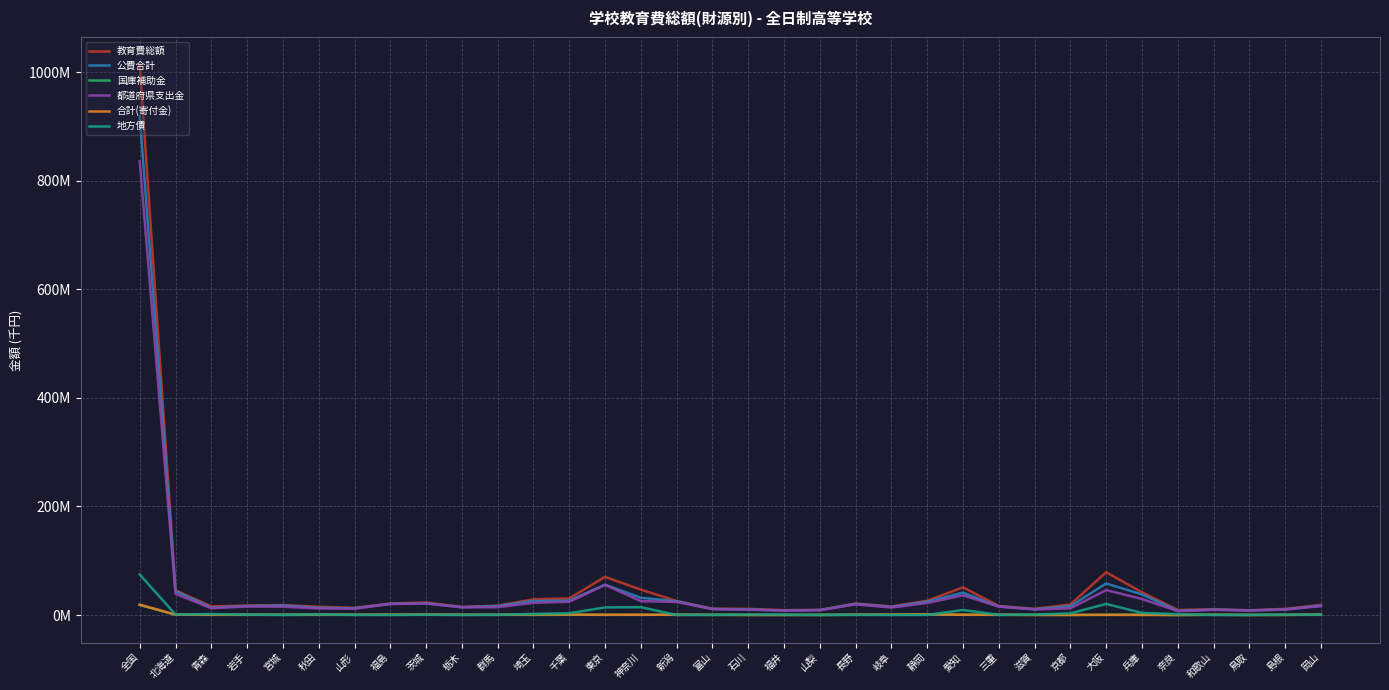

What is the difference between the second highest and minimum values in the 国庫補助金 series?

690164